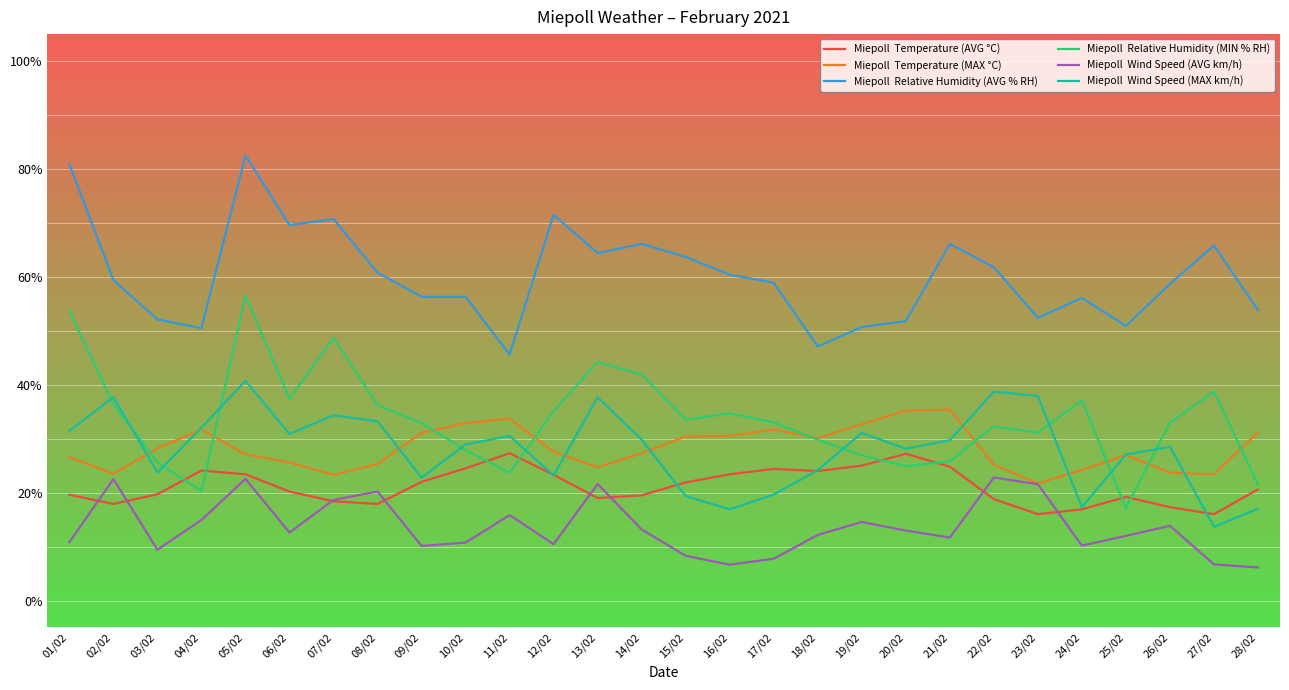

What is the smallest value displayed?

6.1